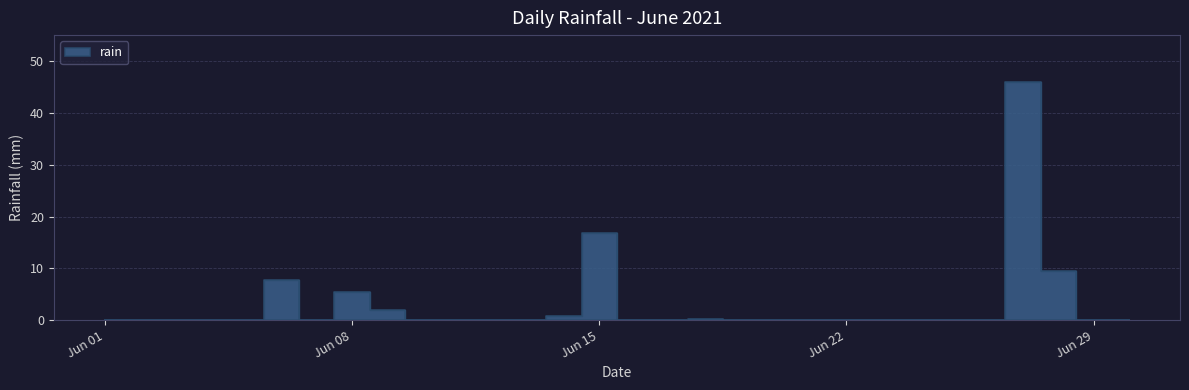

What is the maximum value shown in the chart?

46.0